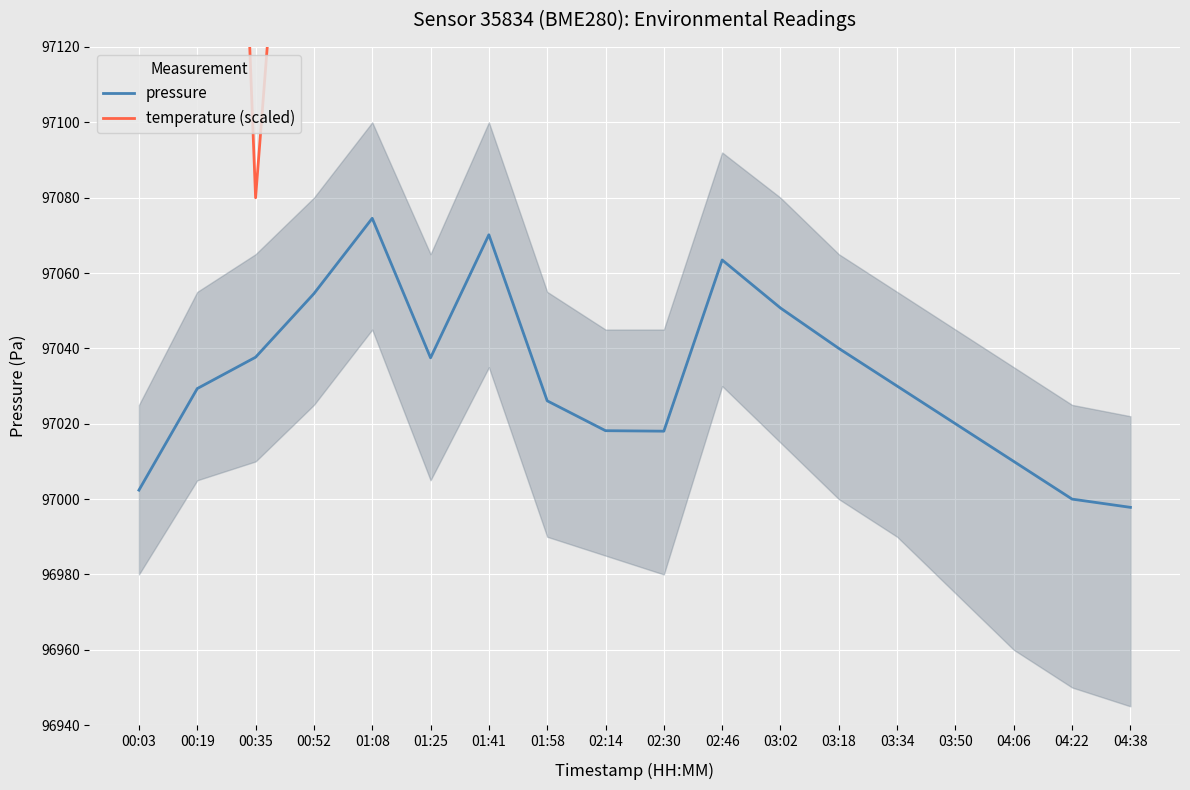

What is the sum of all temperature (scaled) values?

1755580.0